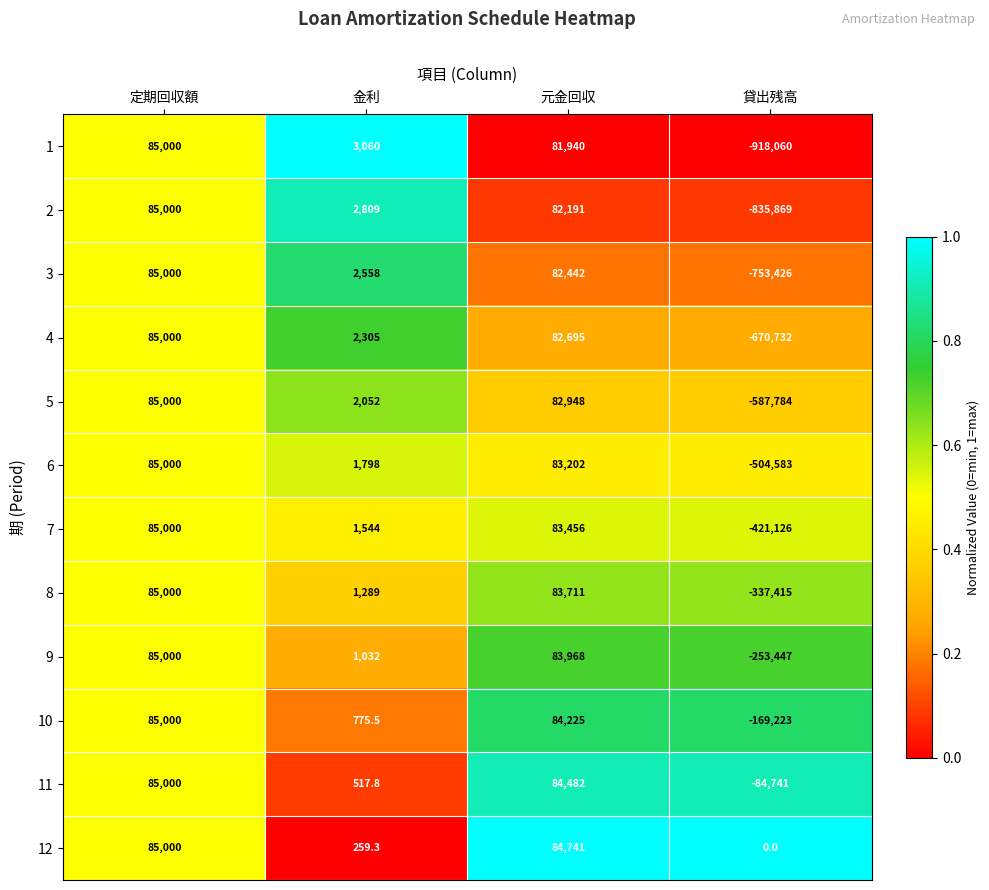

Is it true that 6 equals 1798.0 at 金利?

True